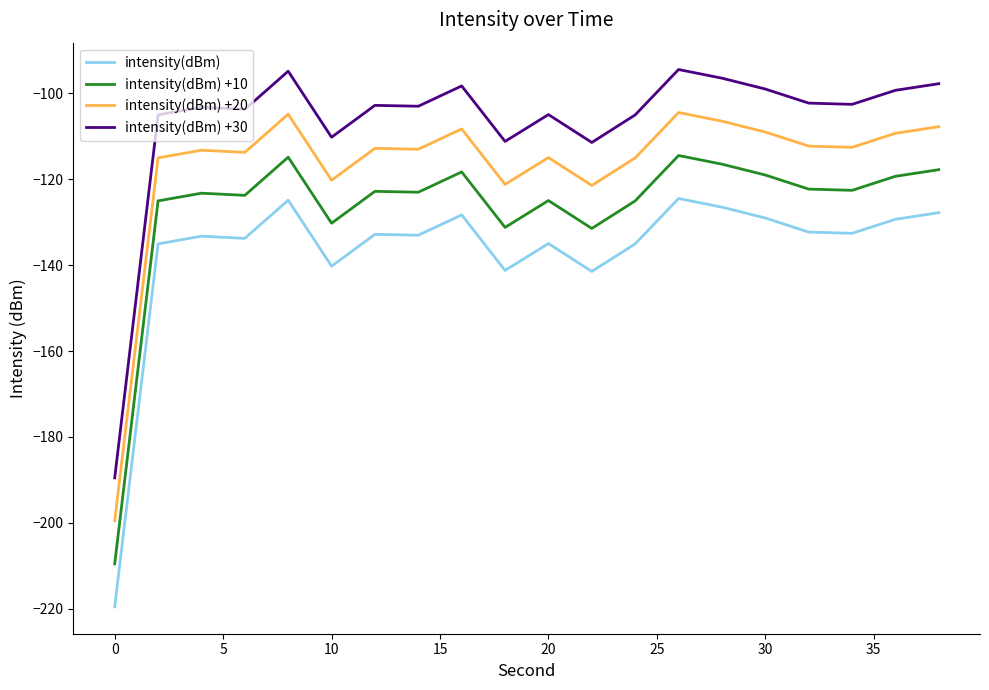

What is the minimum value for intensity(dBm) +30?

-189.5